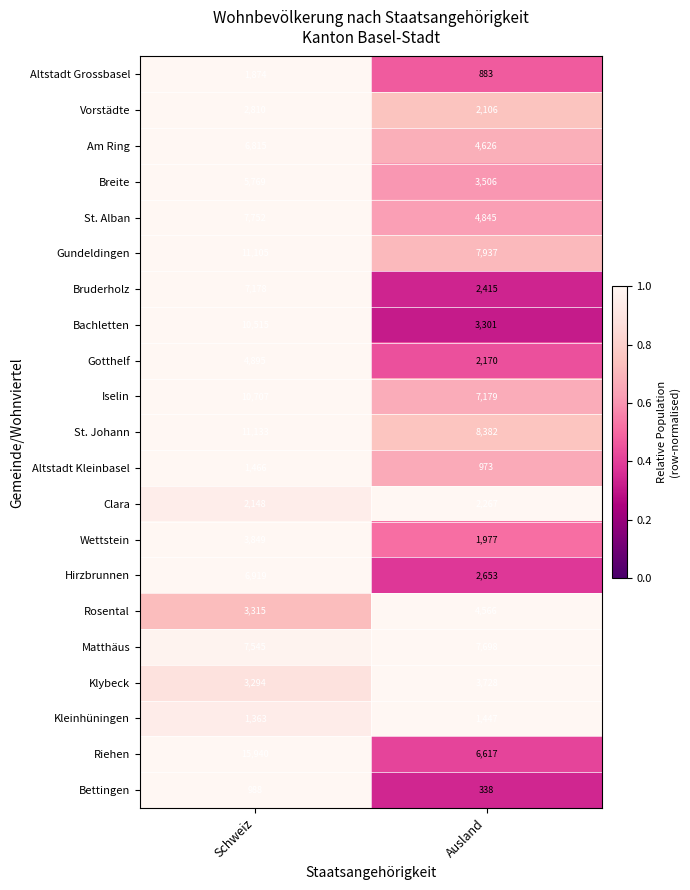

True or false: Bruderholz has a value of 7178 at Schweiz.

True